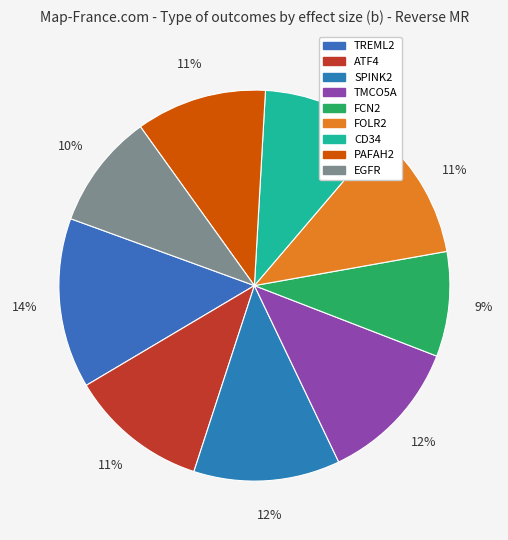

Count the number of slices in the pie.

9